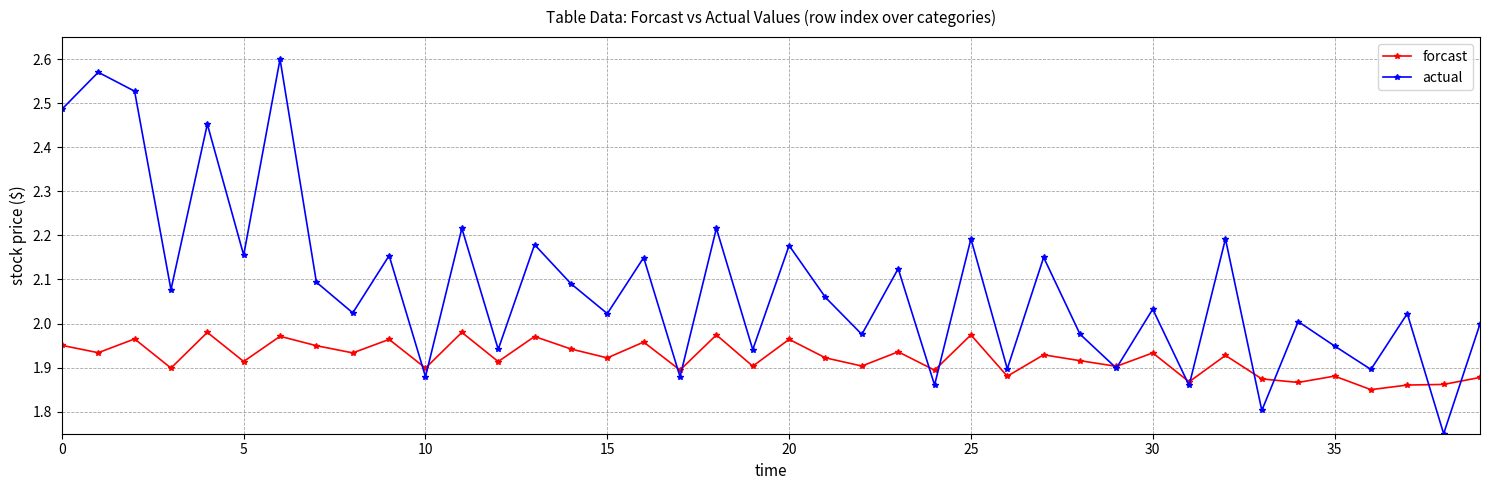

True or false: actual has more than 1 interior local peaks.

True